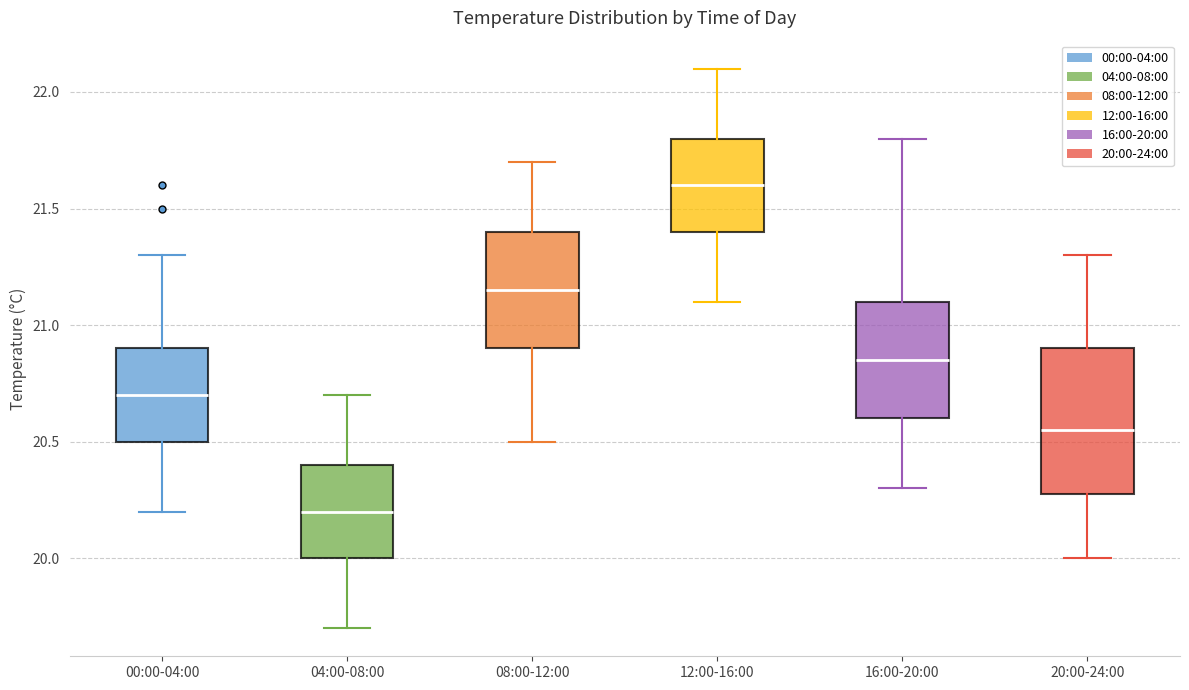

Which box has the highest median line?

12:00-16:00